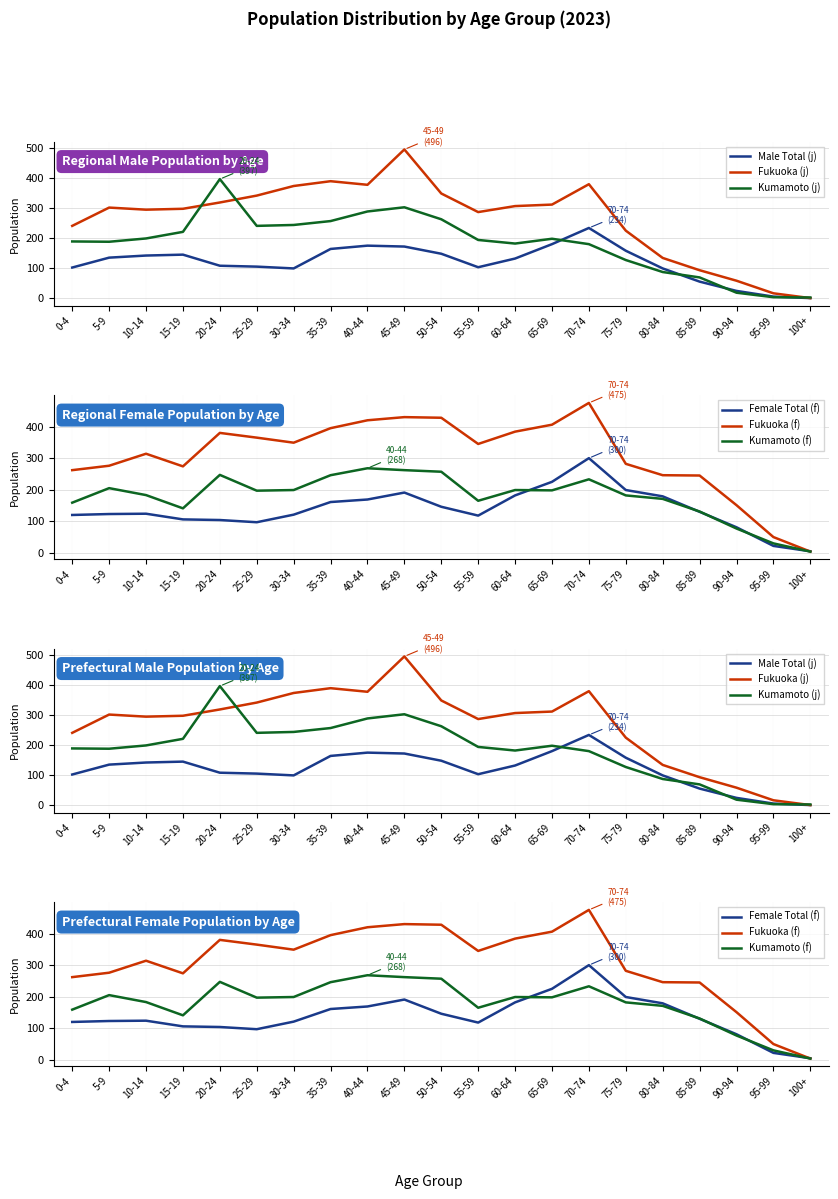

Which series has the largest range (max minus min)?

Fukuoka (j)